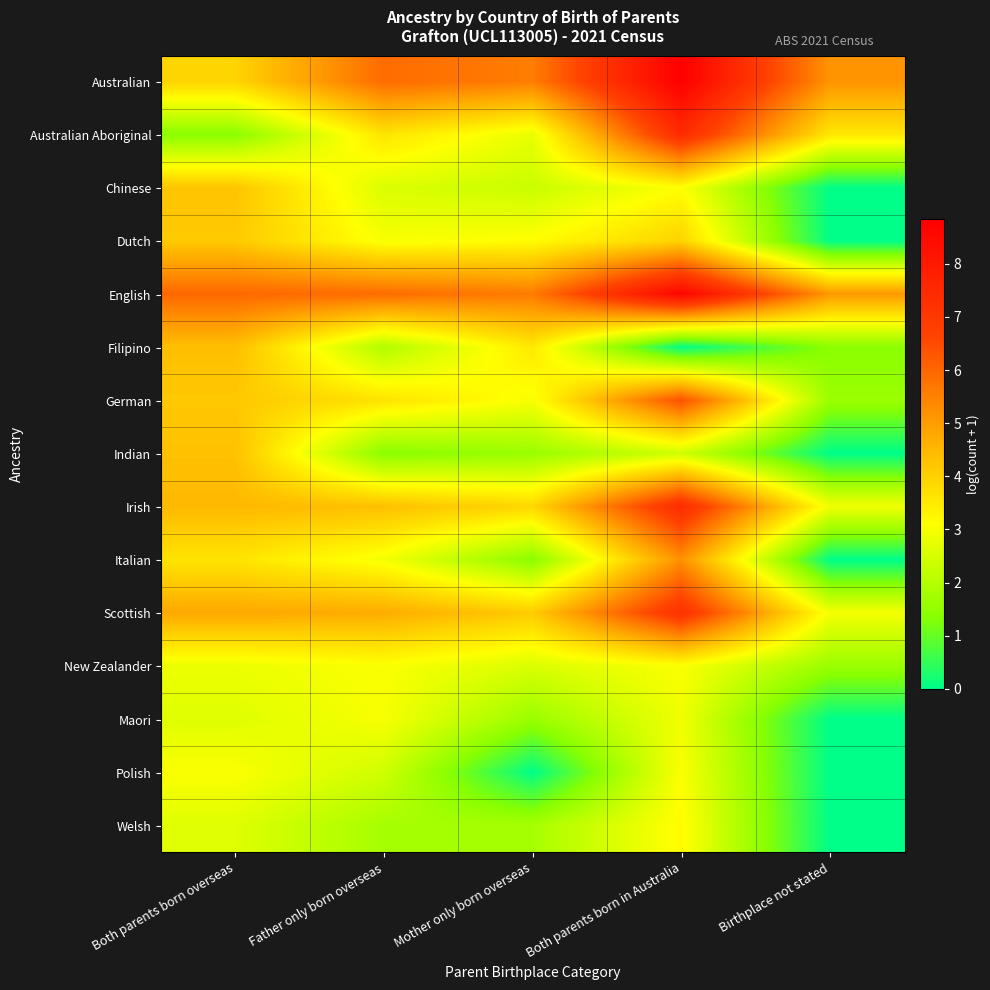

Rank the series at Both parents born overseas from lowest to highest value.

Australian Aboriginal, Maori, Welsh, New Zealander, Polish, Italian, Australian, Dutch, German, Chinese, Indian, Filipino, Irish, Scottish, English